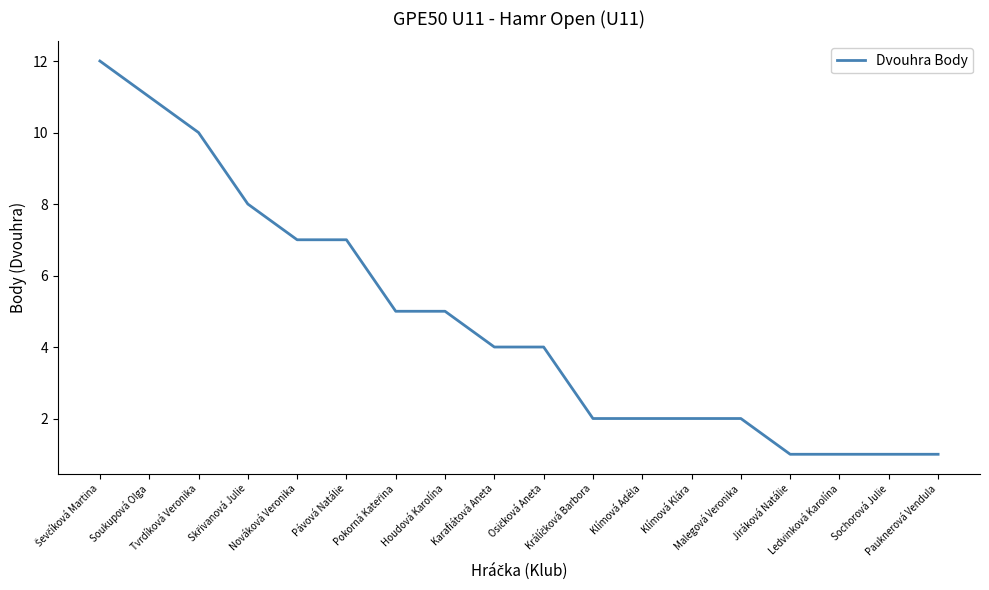

Which has a higher value, Ledvinková Karolína or Pávová Natálie?

Pávová Natálie